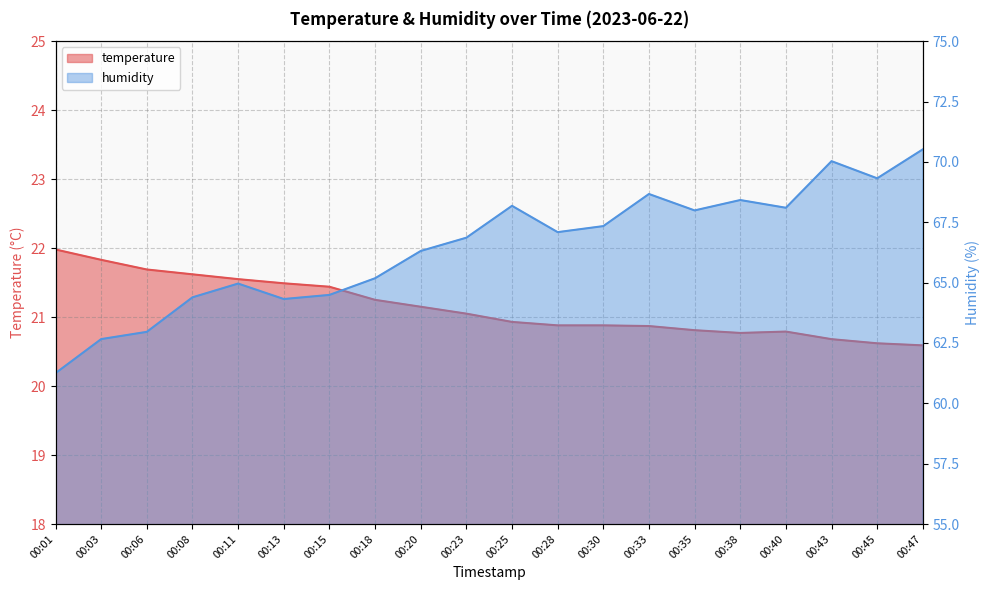

The value of temperature at 00:23 is 7.1. True or false?

False